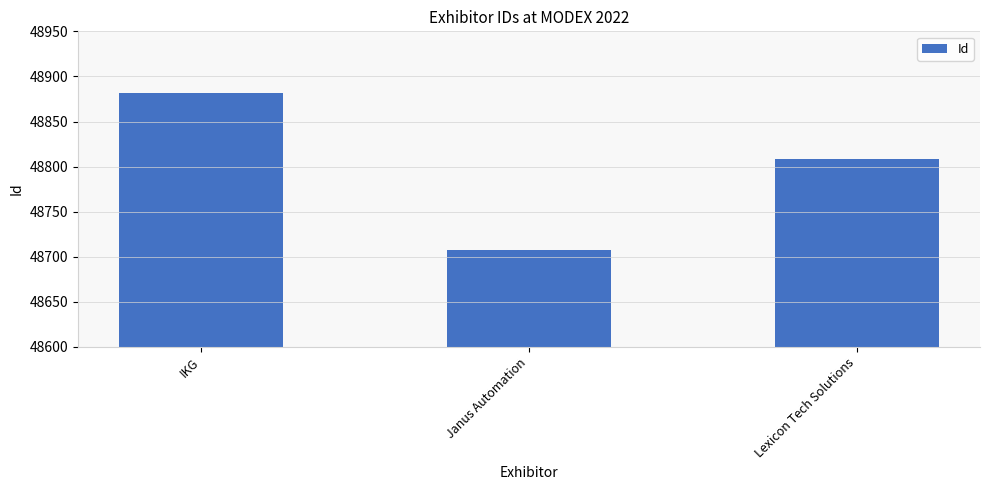

What is the label of the 1st bar from the left?

IKG